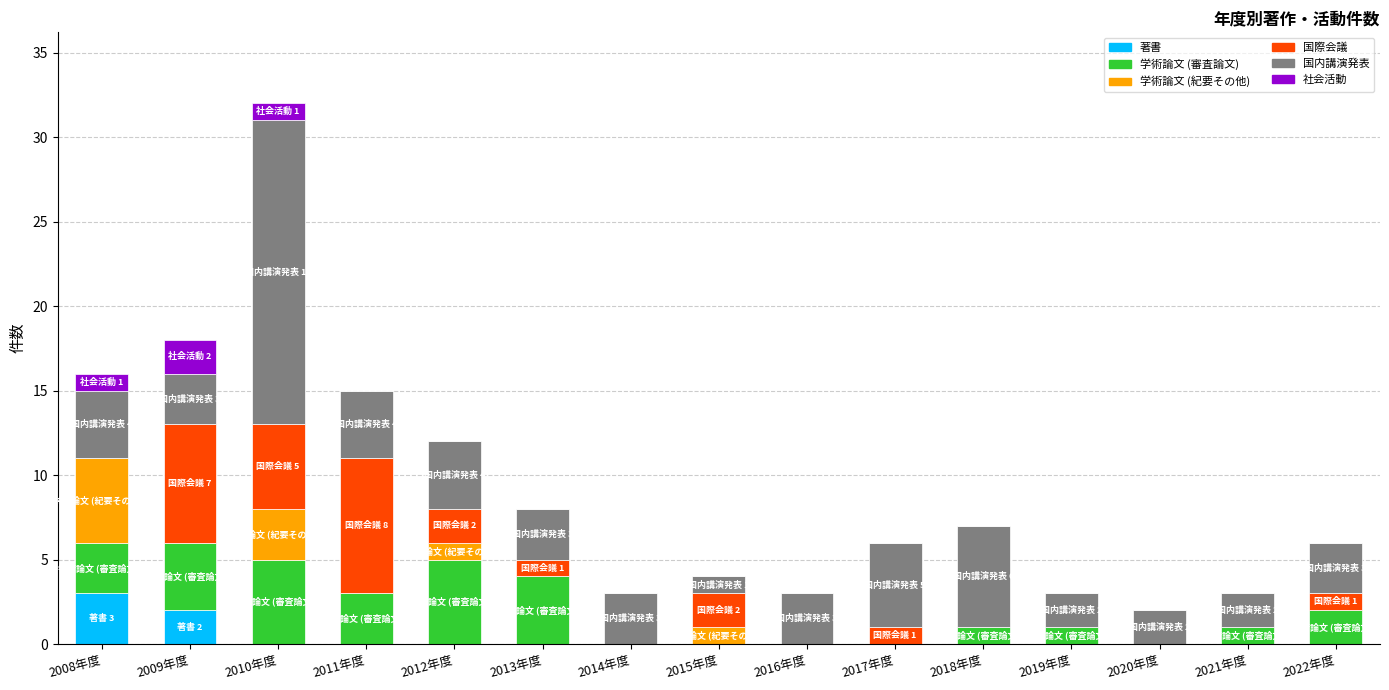

How many data points does each series have?

15